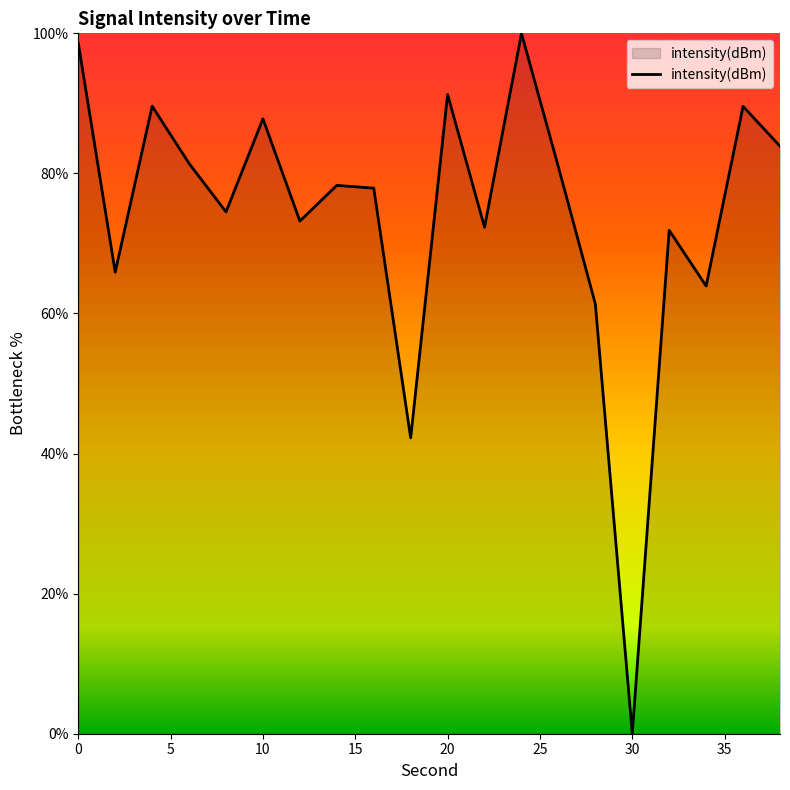

What is the maximum value shown in the chart?

100.0